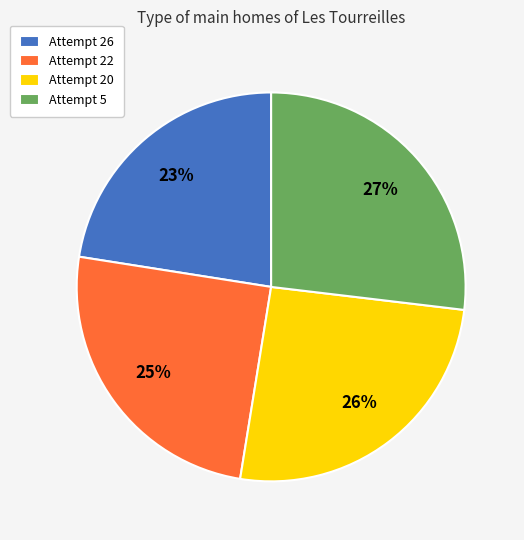

Rank the categories by value from lowest to highest.

Attempt 26, Attempt 22, Attempt 20, Attempt 5